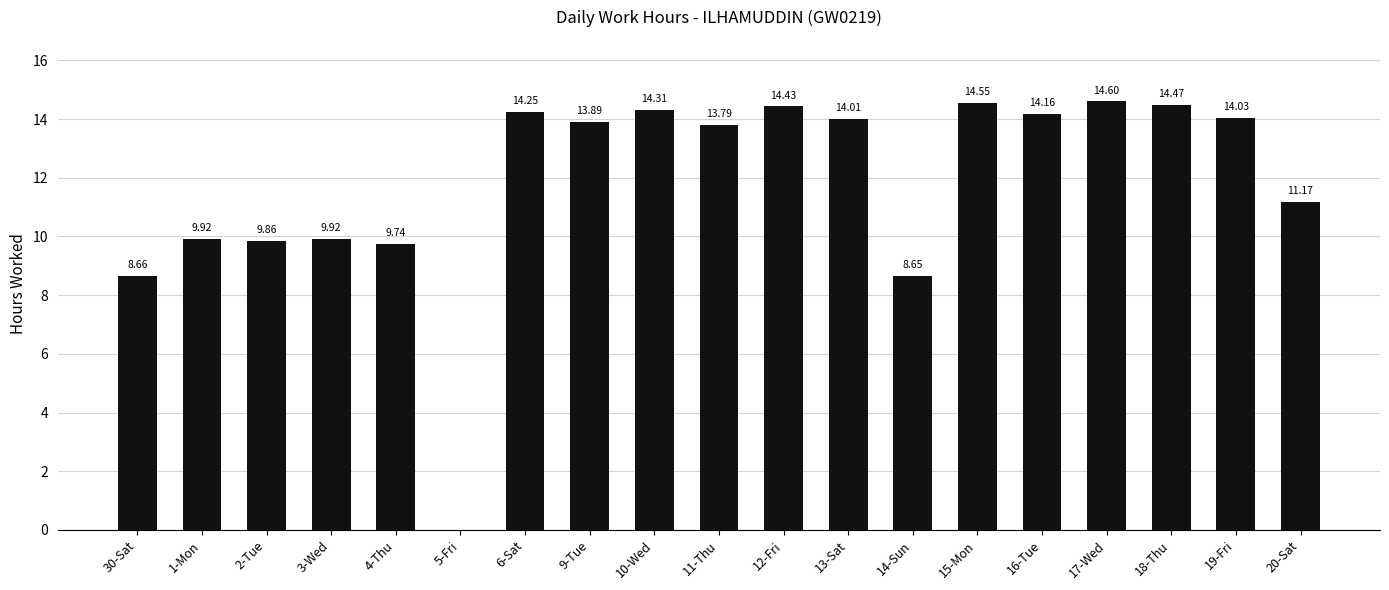

What is the approximate value at 2-Tue?

9.9